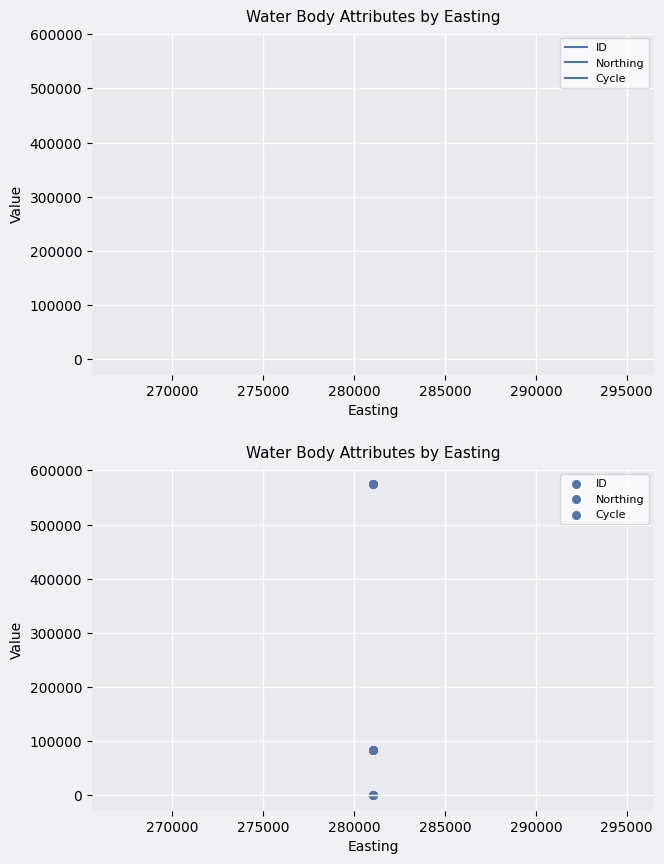

What are all the series names shown in the legend?

ID, Northing, Cycle